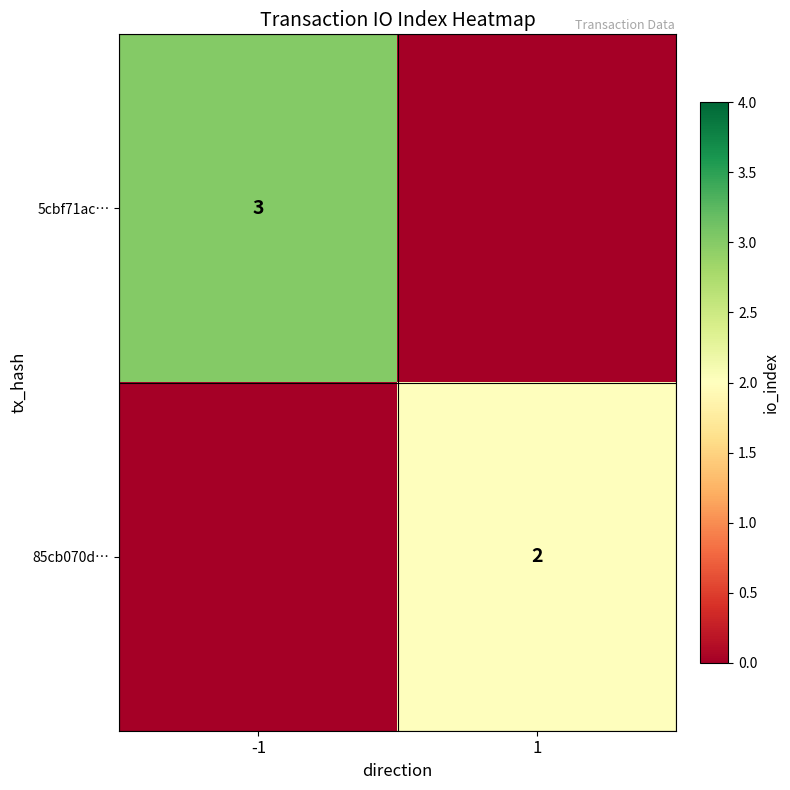

The value of 85cb070d… at 1 is 2. True or false?

True